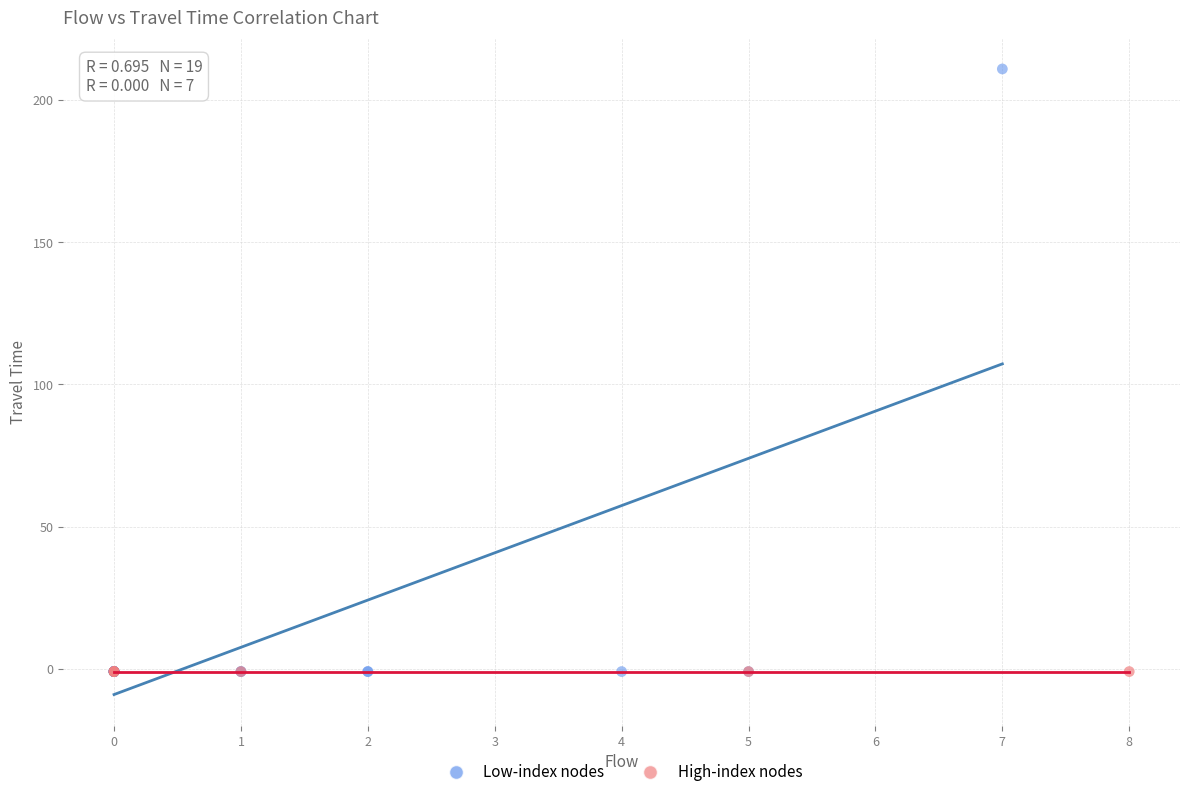

Which series reaches the maximum Y coordinate?

Low-index nodes